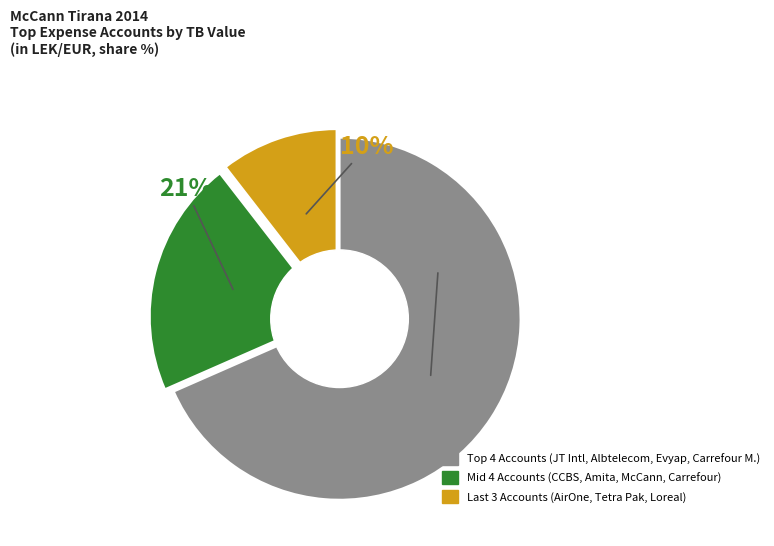

To the nearest percent, what is the average slice percentage?

33%